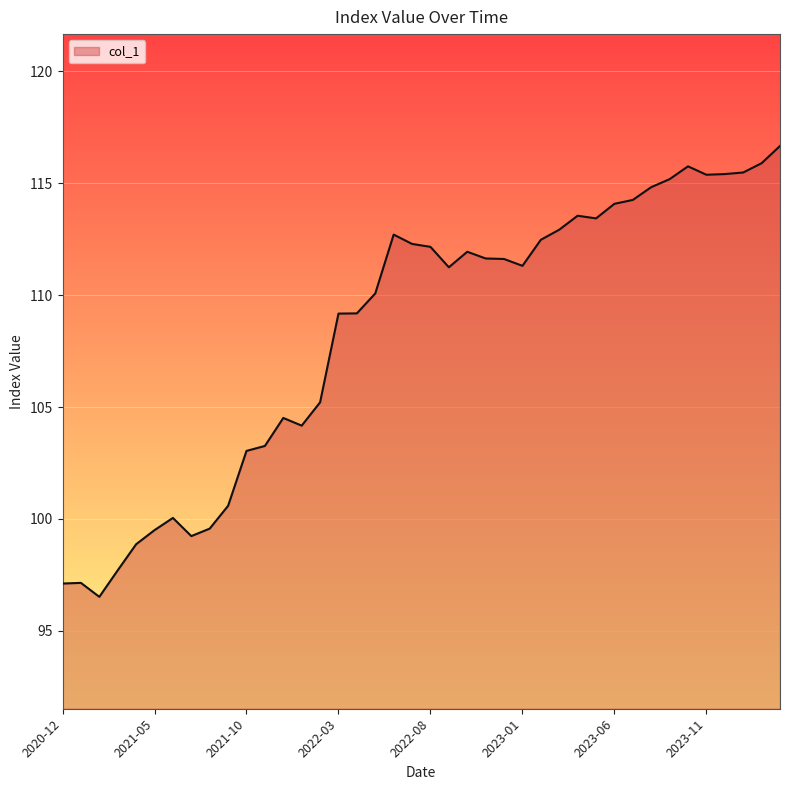

What is the maximum value shown in the chart?

116.7